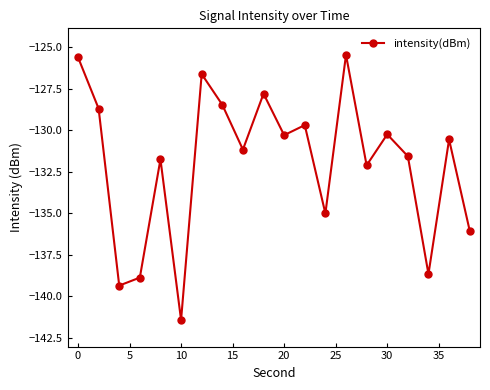

How many points are higher than both their immediate neighbors (excluding endpoints)?

7